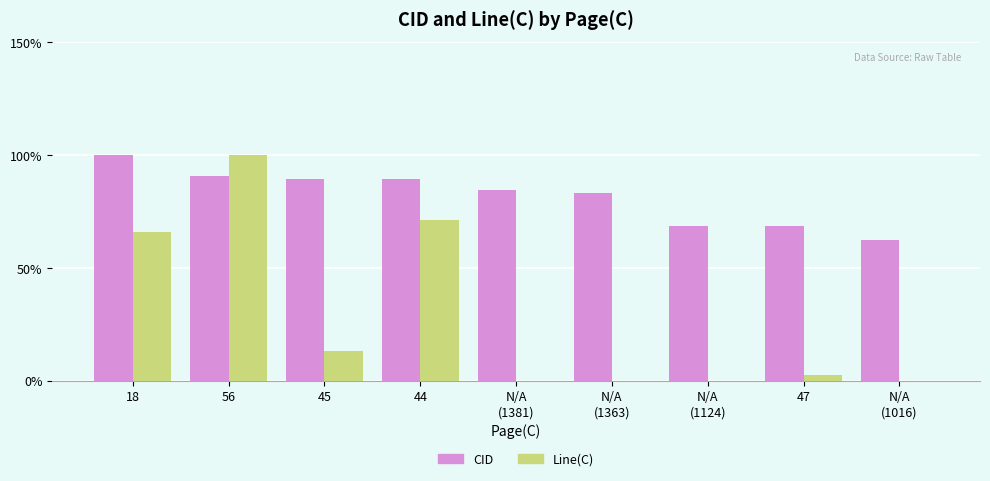

What is the greatest value displayed?

100.0